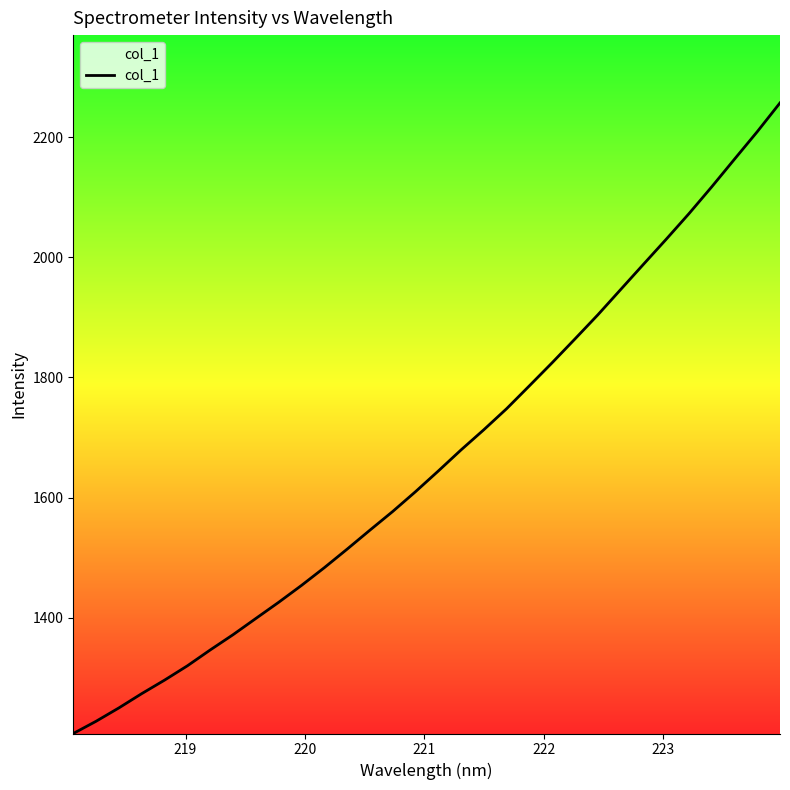

What is the greatest value displayed?

2256.8